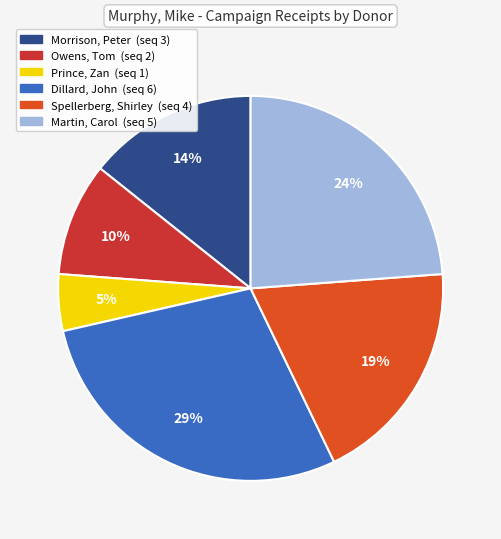

To the nearest percent, what percentage of the pie is Prince, Zan?

5%